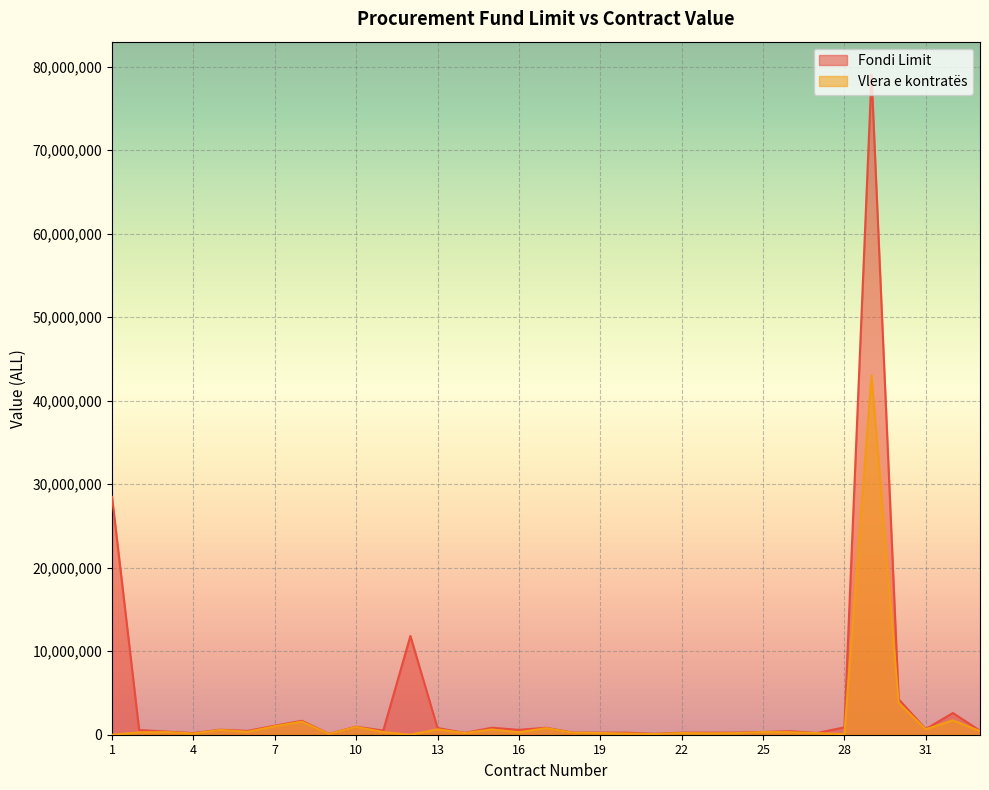

In Vlera e kontrates, how many points are lower than both neighbors (excluding endpoints)?

10